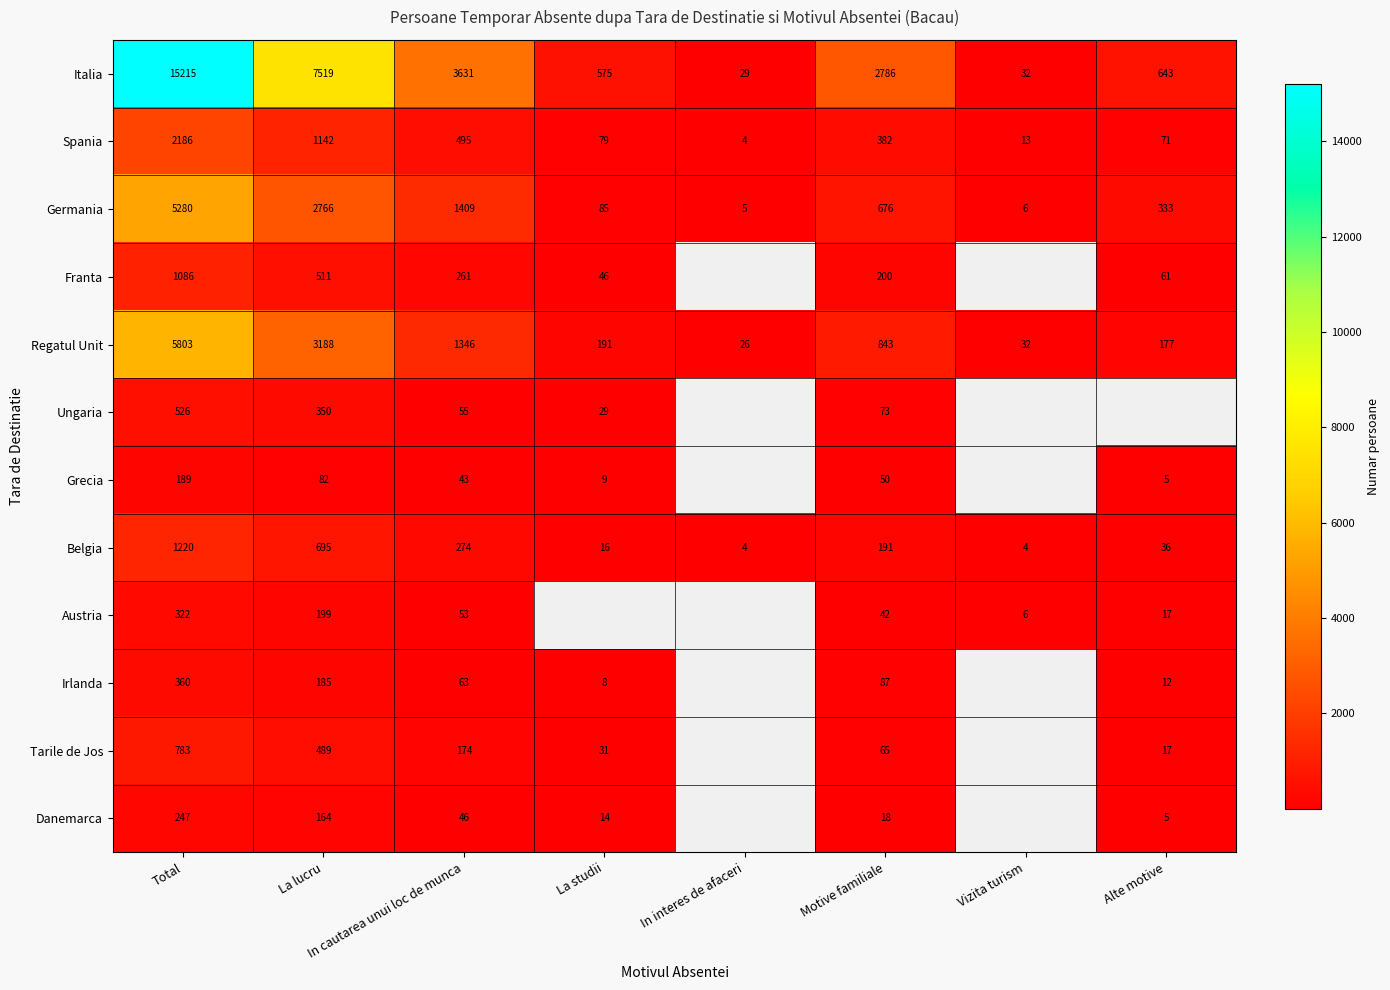

How many data points does each series have?

8